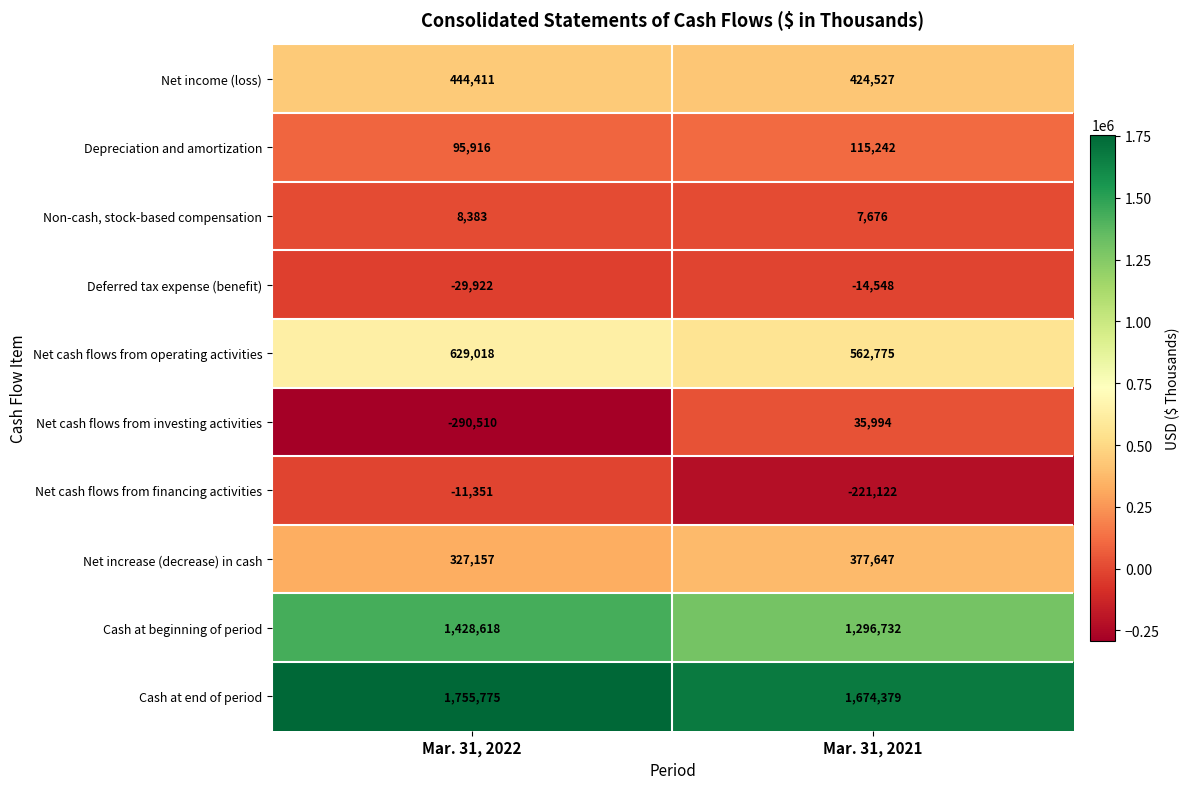

How many distinct data groups are displayed?

10